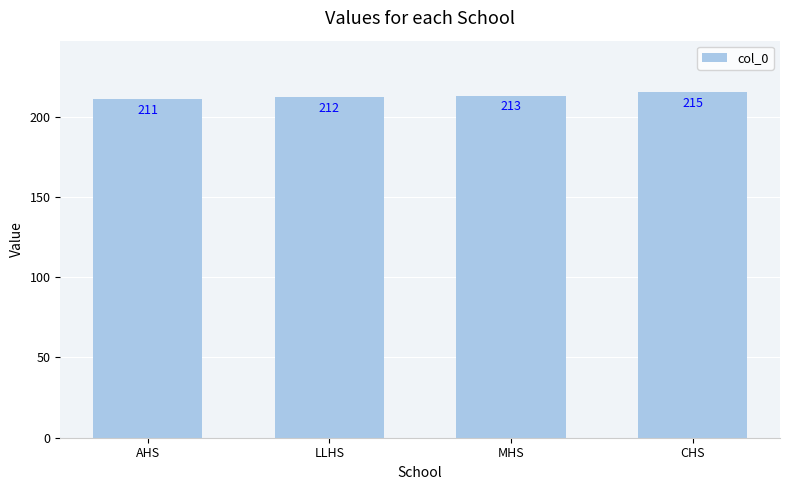

Rank the categories by value from highest to lowest.

CHS, MHS, LLHS, AHS